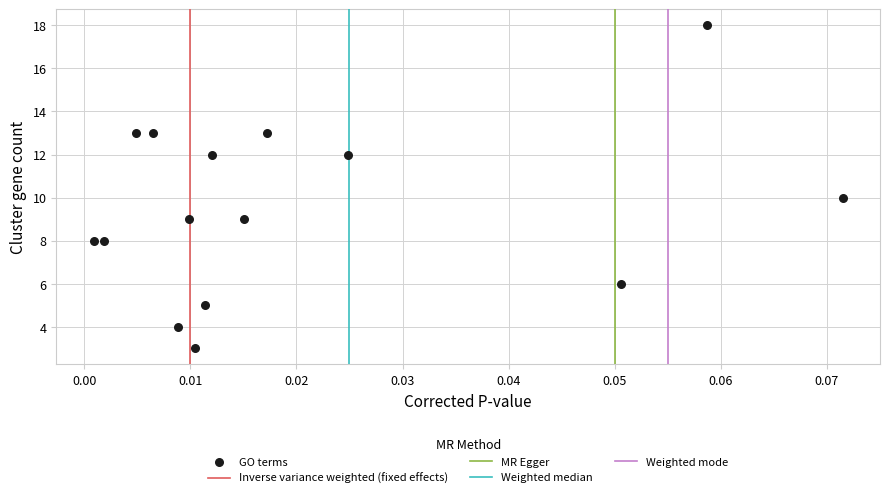

What is the range of Y values (max minus min)?

15